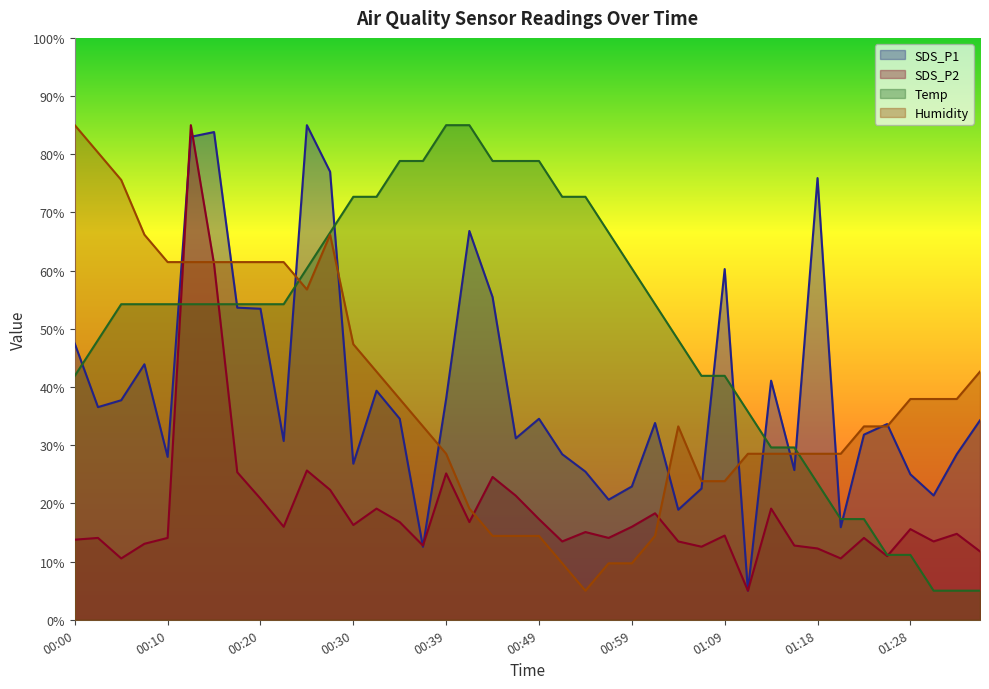

What is the total value across all series at 01:09?

140.5